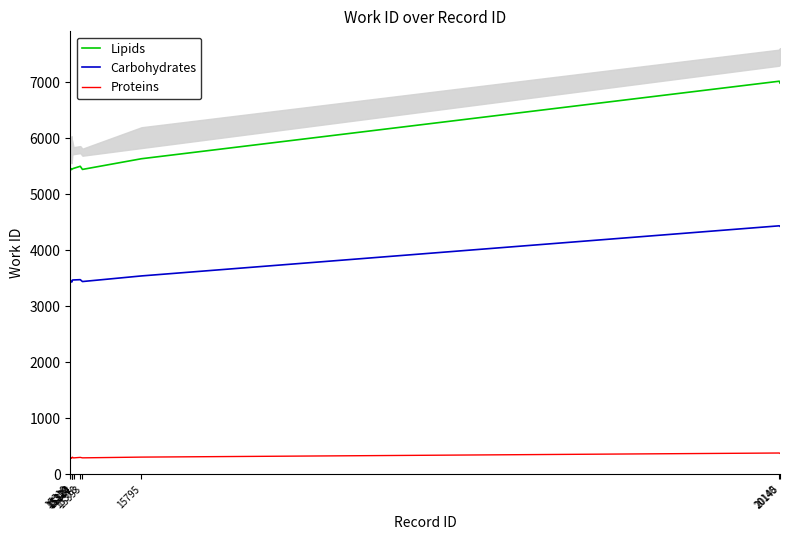

The value of Proteins at 15378 is 301.8. True or false?

True